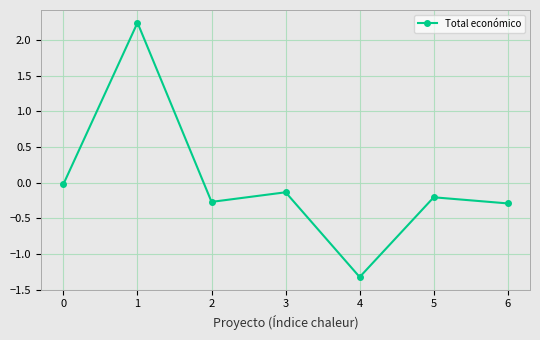

What is the approximate value at 4?

-1.3